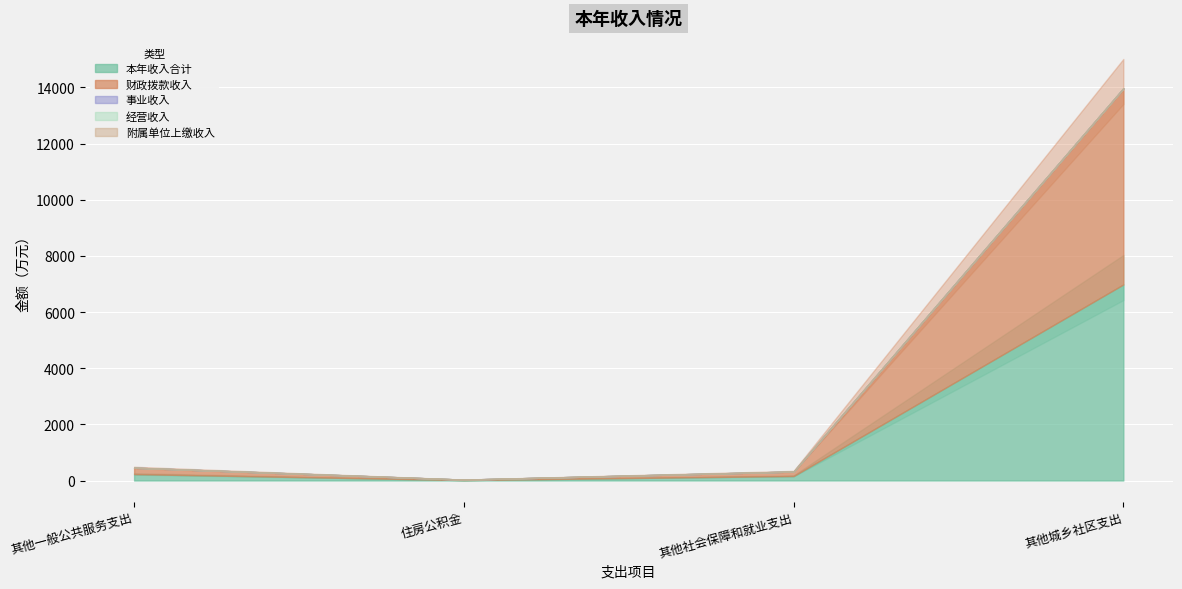

The 附属单位上缴收入 series shows 0.0 at 住房公积金. True or false?

True